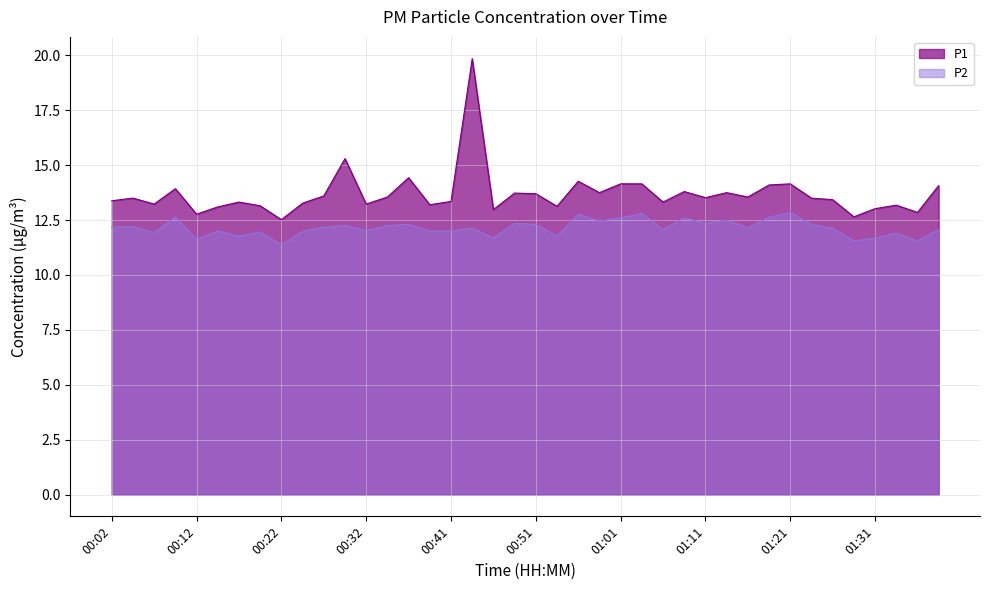

At which label does P1 first exceed 13?

00:02